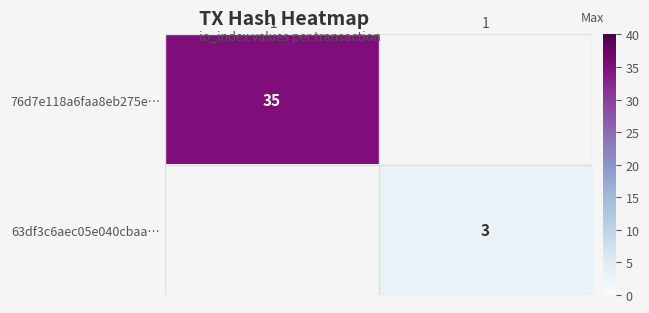

Is the value of 63df3c6aec05e040cbaa… at 1 greater than the value of 76d7e118a6faa8eb275e… at -1?

No